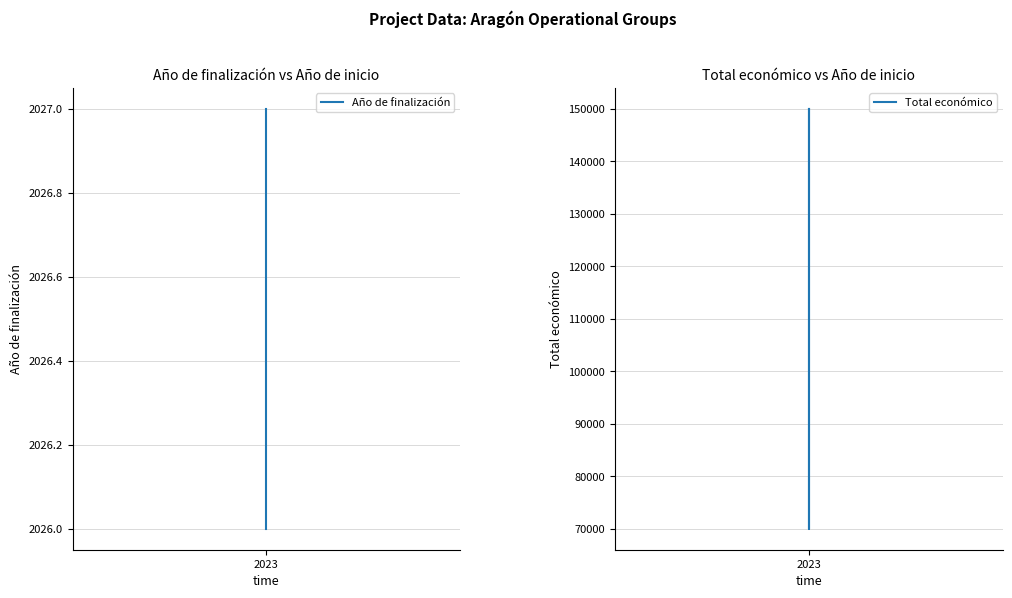

Read the Año de finalización value at 2023.

2027